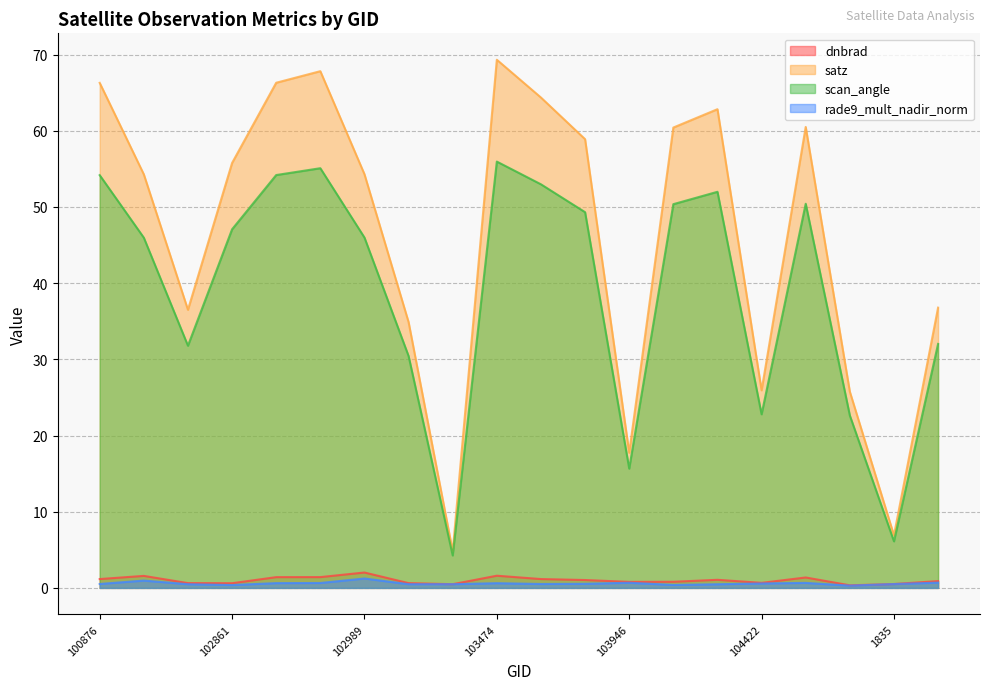

What is the sum of the dnbrad values at 1700 and 103592?

2.4